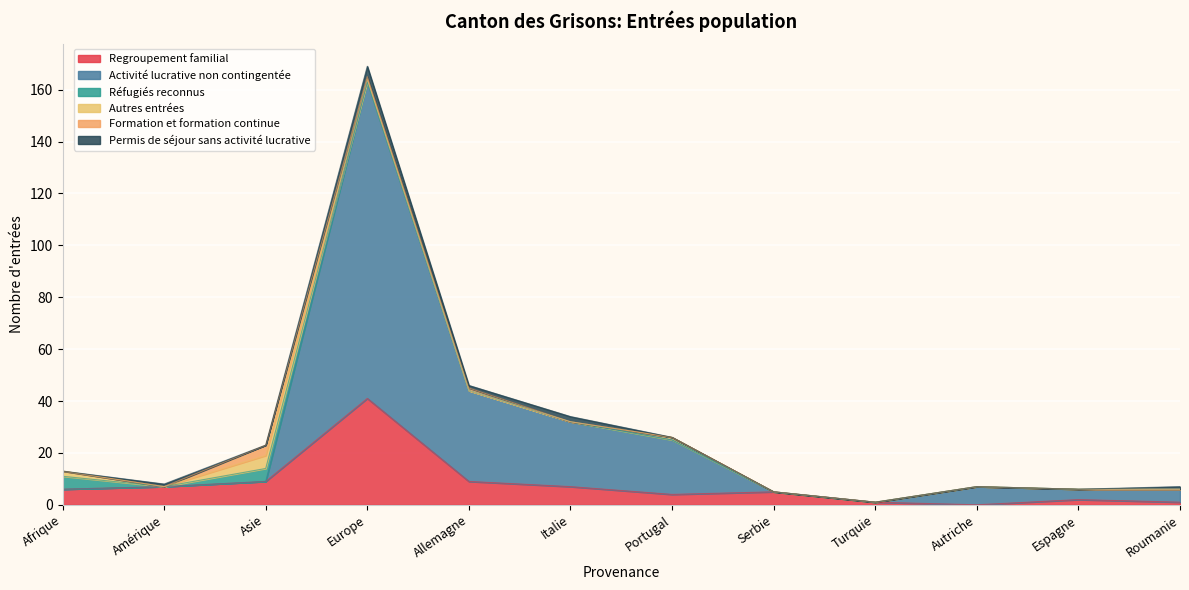

Is it true that Permis de séjour sans activité lucrative equals 1 at Italie?

False